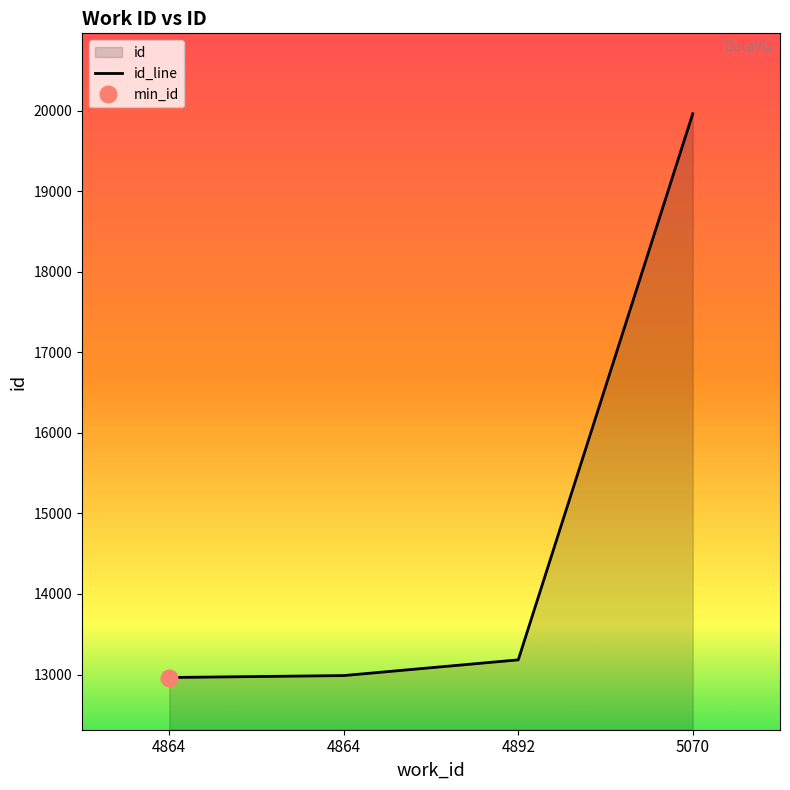

What is the difference between the second highest and second lowest values?

195